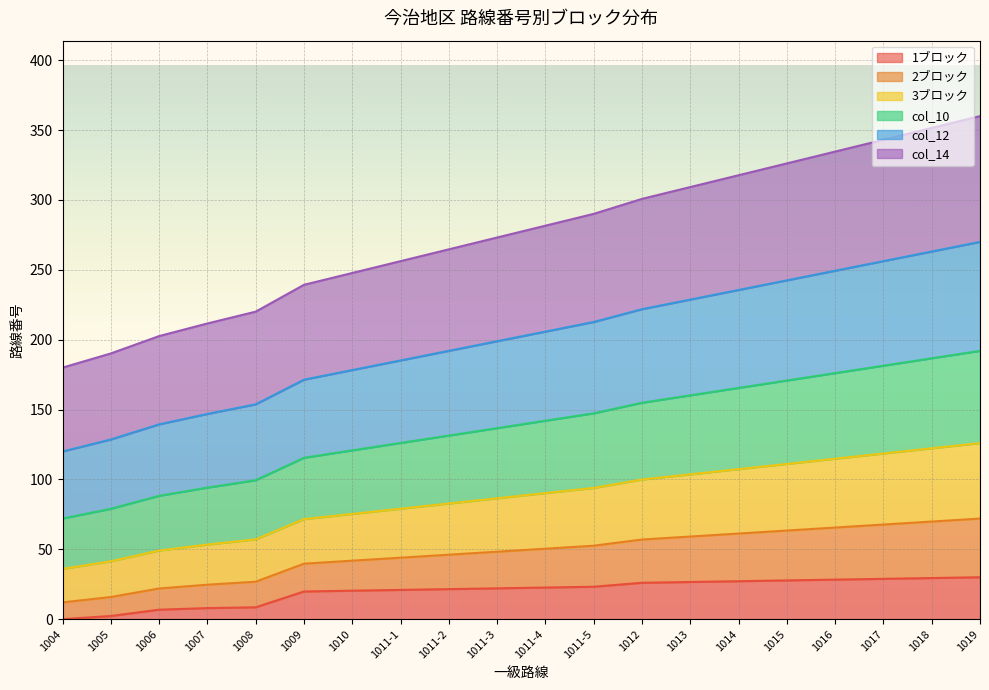

The 1ブロック series shows 28.3 at 1016. True or false?

True